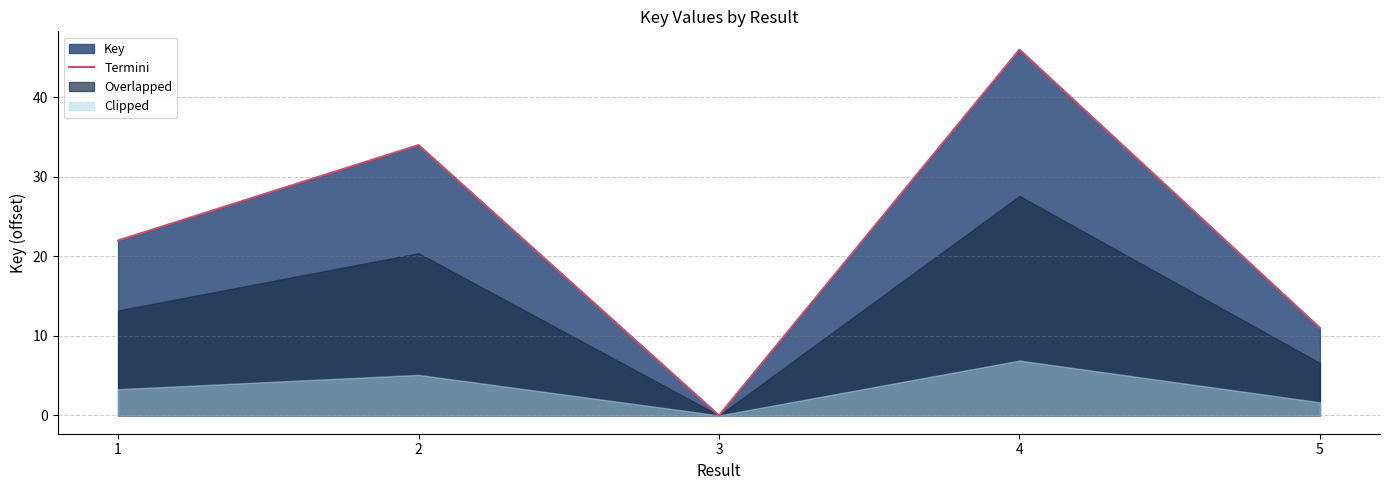

Where does the data first go above 22?

2